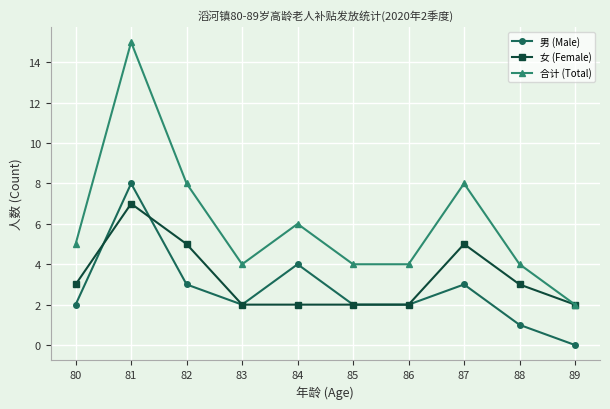

Reading left to right, transcribe all the data shown in this chart.

男 (Male): 2	8	3	2	4	2	2	3	1	0
女 (Female): 3	7	5	2	2	2	2	5	3	2
合计 (Total): 5	15	8	4	6	4	4	8	4	2